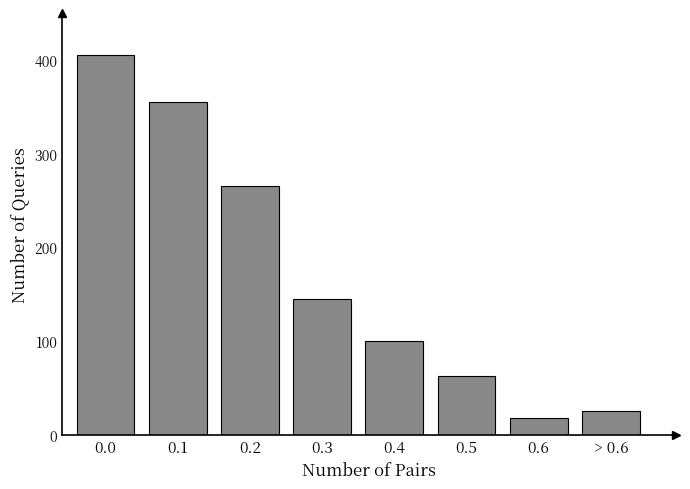

Reading left to right, transcribe all the data shown in this chart.

405	355	265	145	100	63	18	25